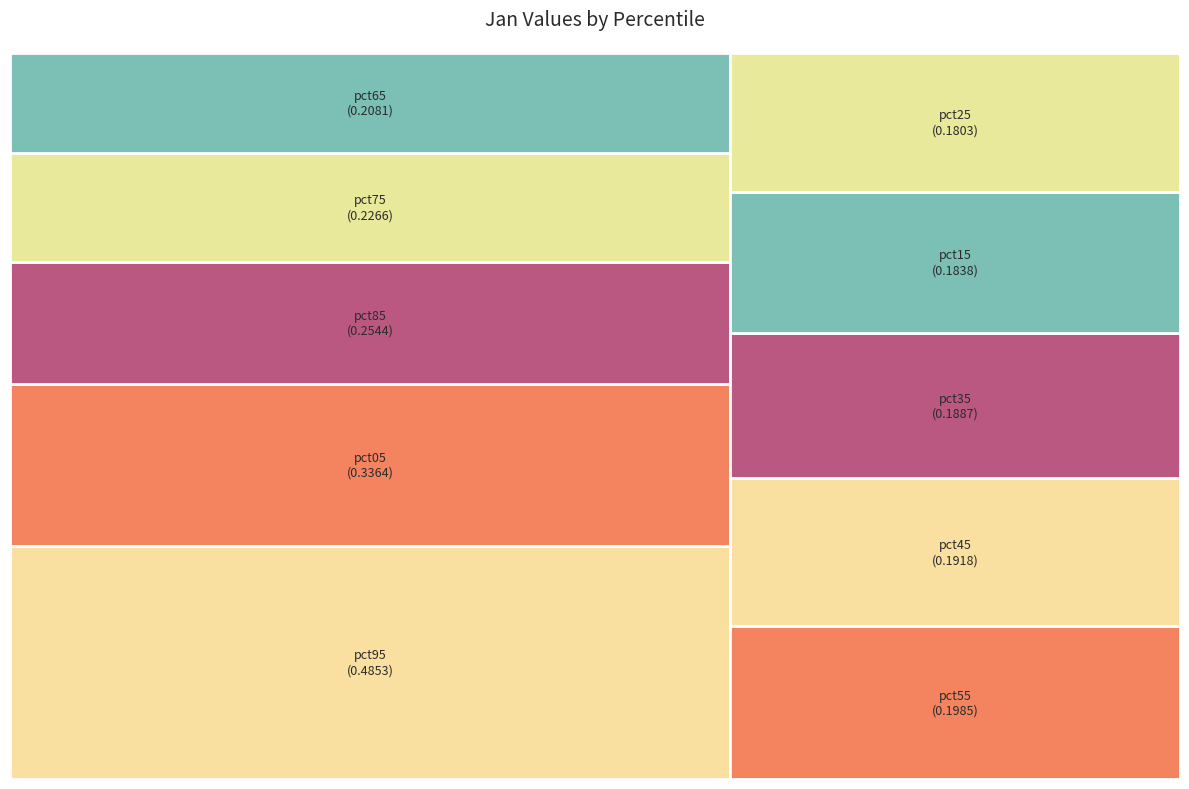

Is there any slice that represents more than half of the pie?

No